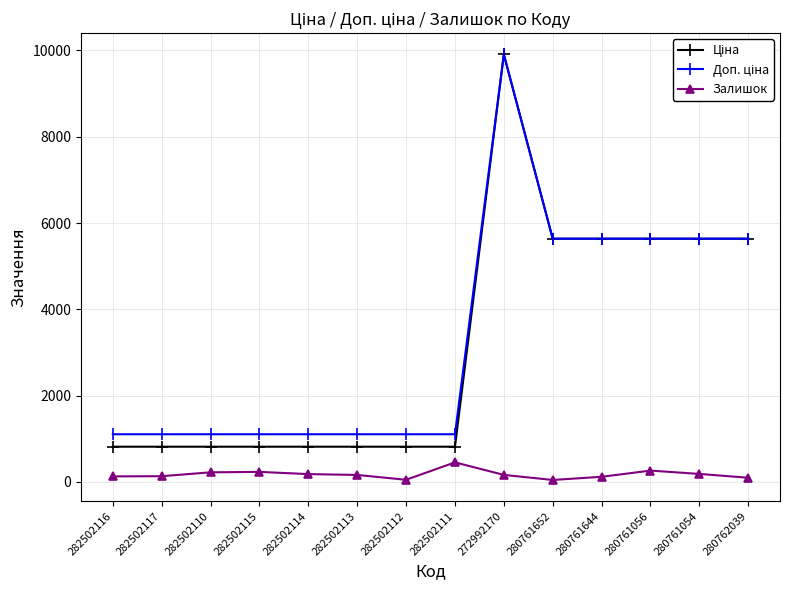

What position from the right is 282502112?

8